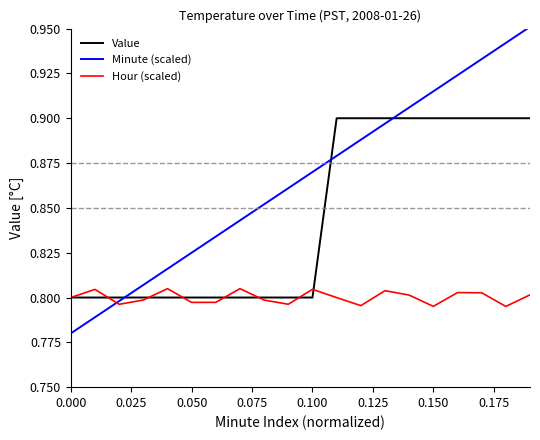

Which series has the largest total across all categories?

Minute (scaled)